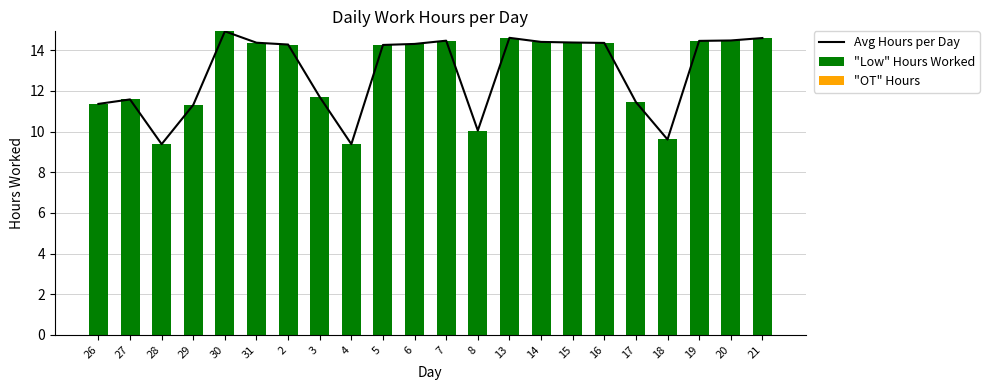

Rank the categories by "Low" Hours Worked value from highest to lowest.

30, 13, 21, 20, 7, 19, 14, 15, 31, 16, 6, 2, 5, 3, 27, 17, 26, 29, 8, 18, 28, 4